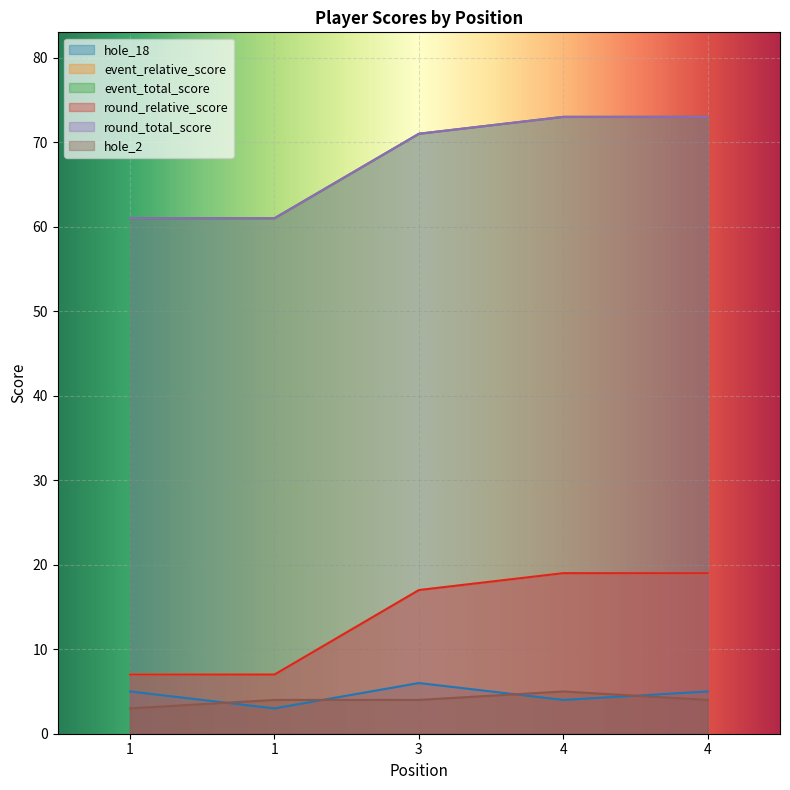

Which label corresponds to the smallest value in the chart?

1